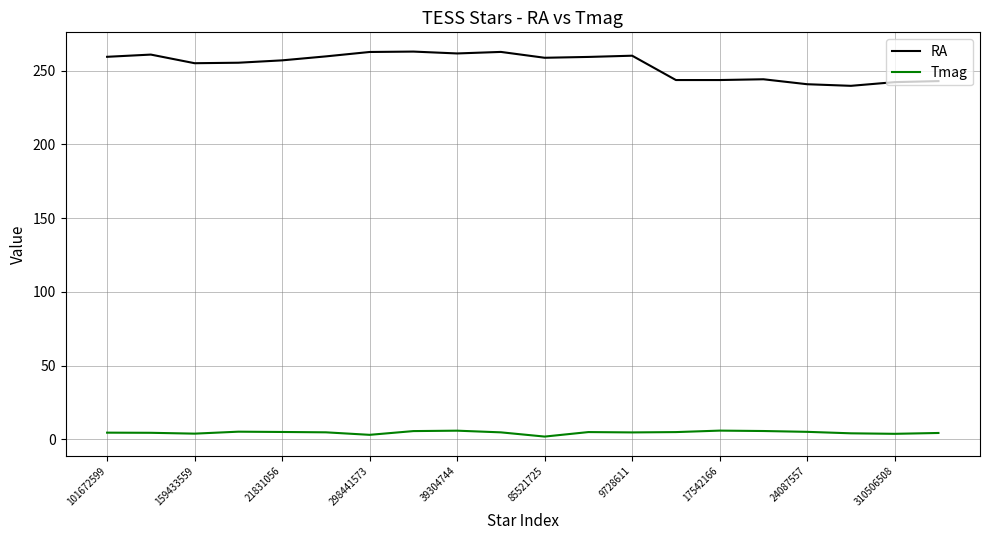

List the series in order of their overall mean, lowest first.

Tmag, RA